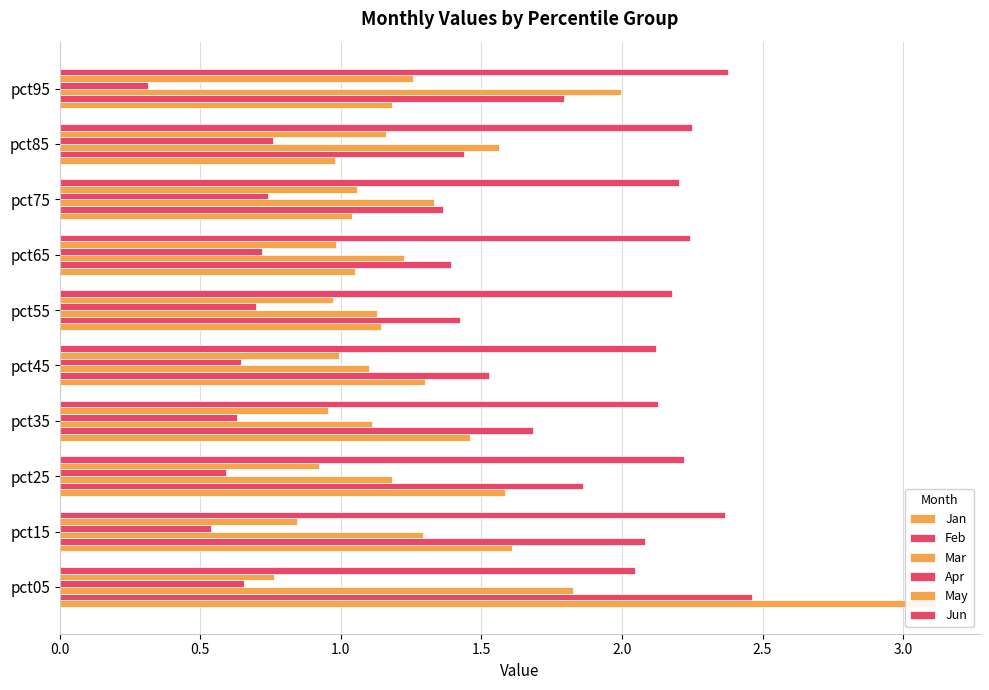

Between pct35 and pct45, which series saw the biggest shift?

Jan